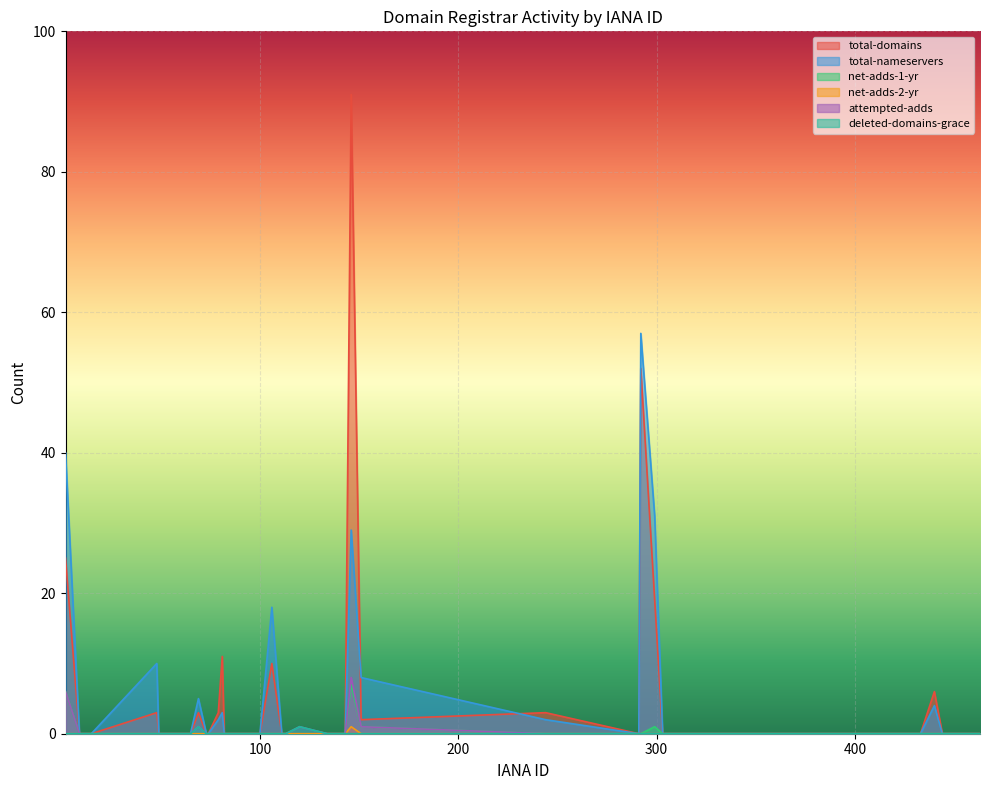

At which category does deleted-domains-grace reach its first local peak?

69